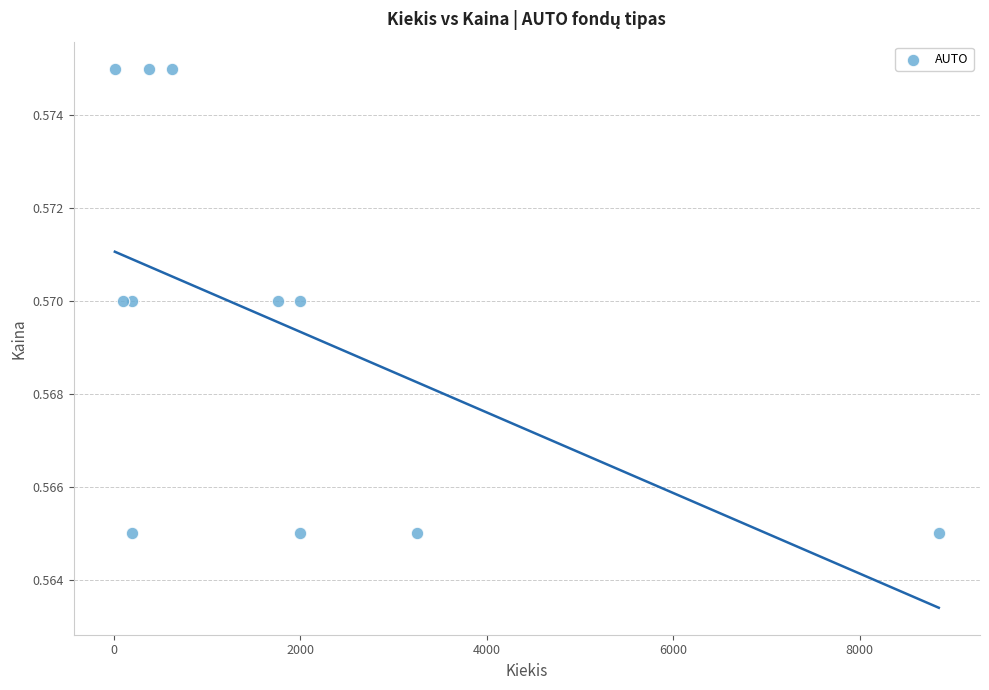

What is the range of X values (max minus min)?

8837.0